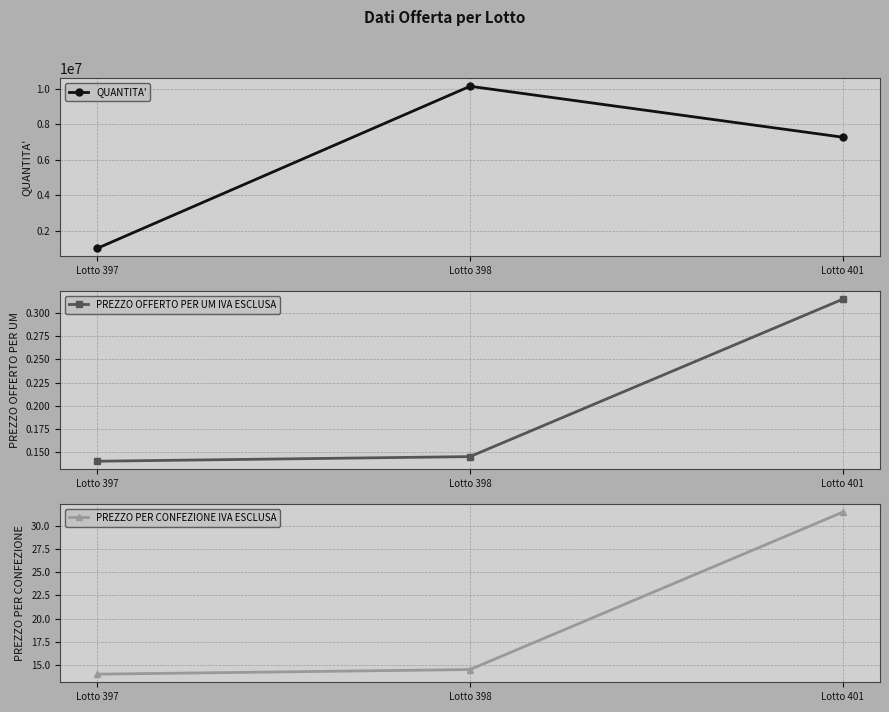

What is the minimum value for PREZZO PER CONFEZIONE IVA ESCLUSA?

14.0